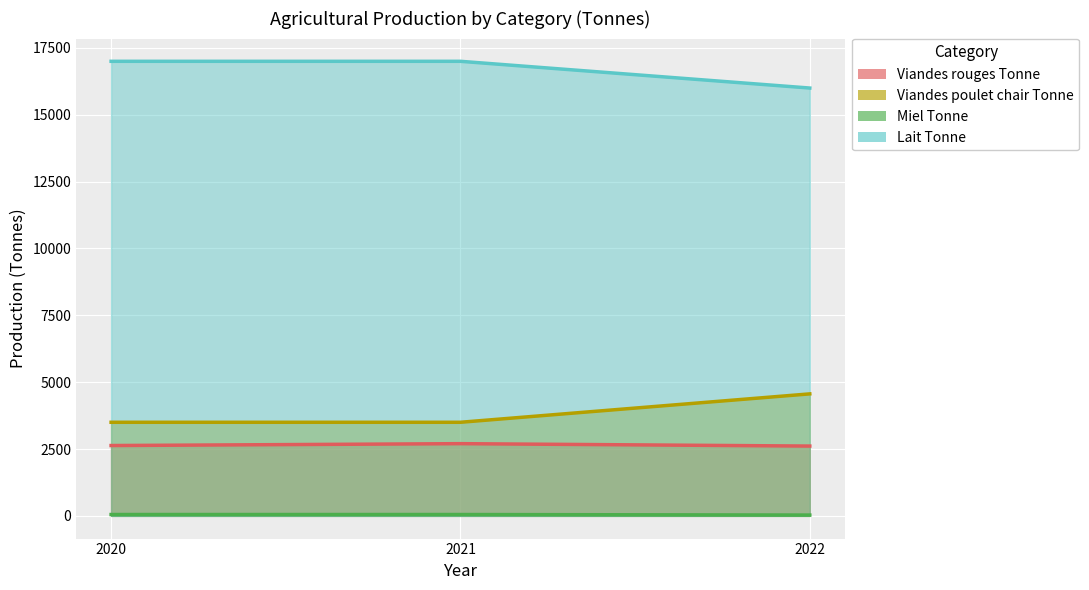

What is the sum of all Miel_Tonne values?

11562